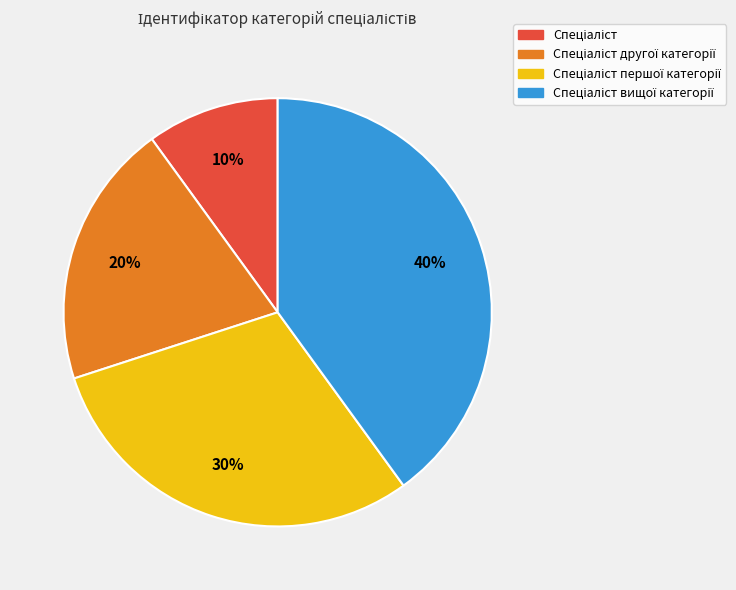

Does any single category account for the majority?

No